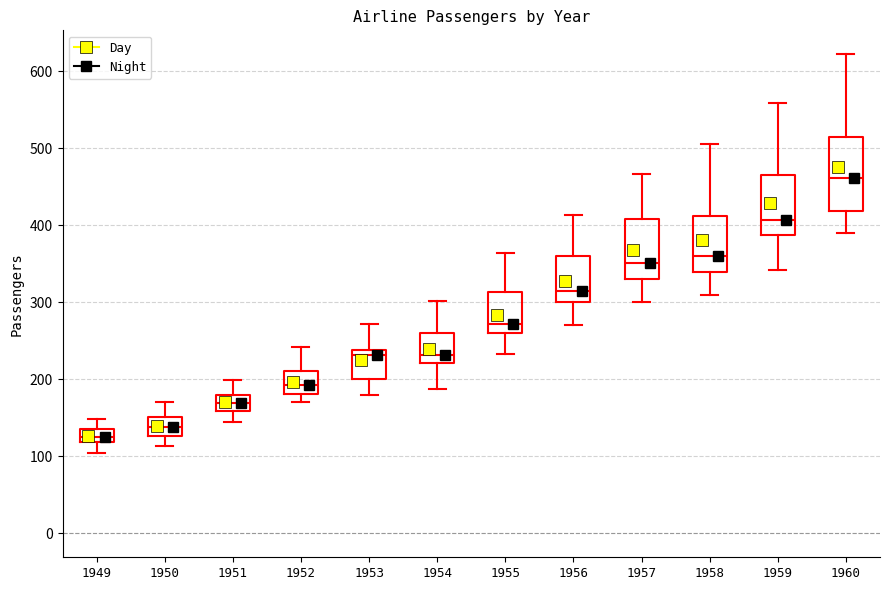

Reading left to right, transcribe this box plot: for each box, give where its median line is, the range the box spans, and where its two whiskers end, as read against the y-axis. The values are not printed on the chart, so give them approximately, as read against the axis.

1949: median 130, box 120 to 140, whiskers 100 to 150
1950: median 140, box 130 to 150, whiskers 110 to 170
1951: median 170, box 160 to 180, whiskers 150 to 200
1952: median 190, box 180 to 210, whiskers 170 to 240
1953: median 230, box 200 to 240, whiskers 180 to 270
1954: median 230, box 220 to 260, whiskers 190 to 300
1955: median 270, box 260 to 310, whiskers 230 to 360
1956: median 320, box 300 to 360, whiskers 270 to 410
1957: median 350, box 330 to 410, whiskers 300 to 470
1958: median 360, box 340 to 410, whiskers 310 to 510
1959: median 410, box 390 to 470, whiskers 340 to 560
1960: median 460, box 420 to 510, whiskers 390 to 620